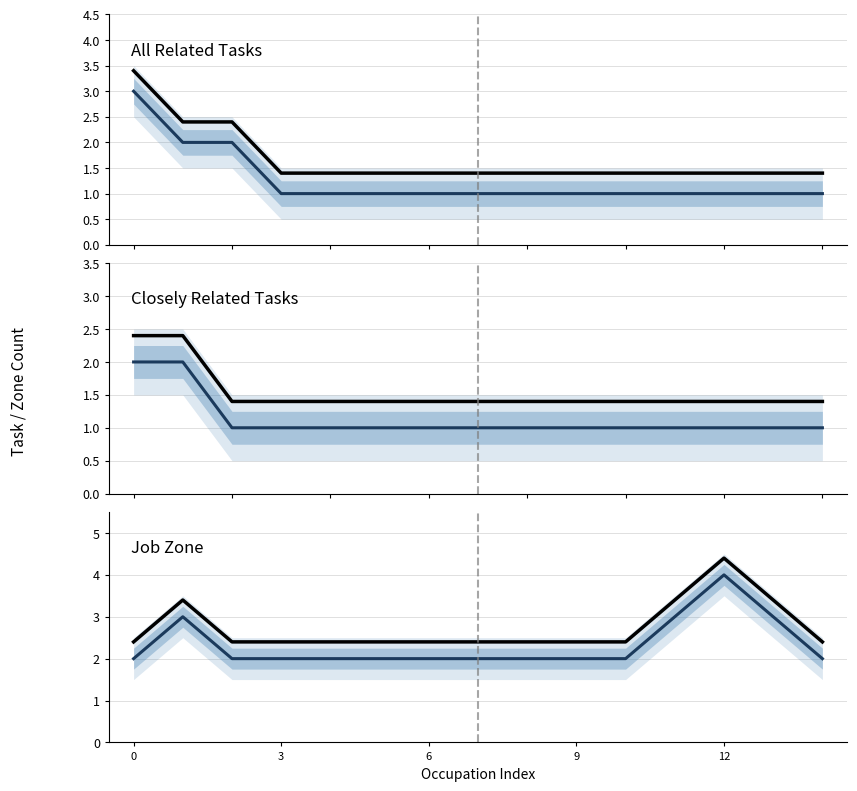

Is the value of Closely Related Tasks (median) at 0 greater than the value of All Related Tasks (projected) at 13?

Yes